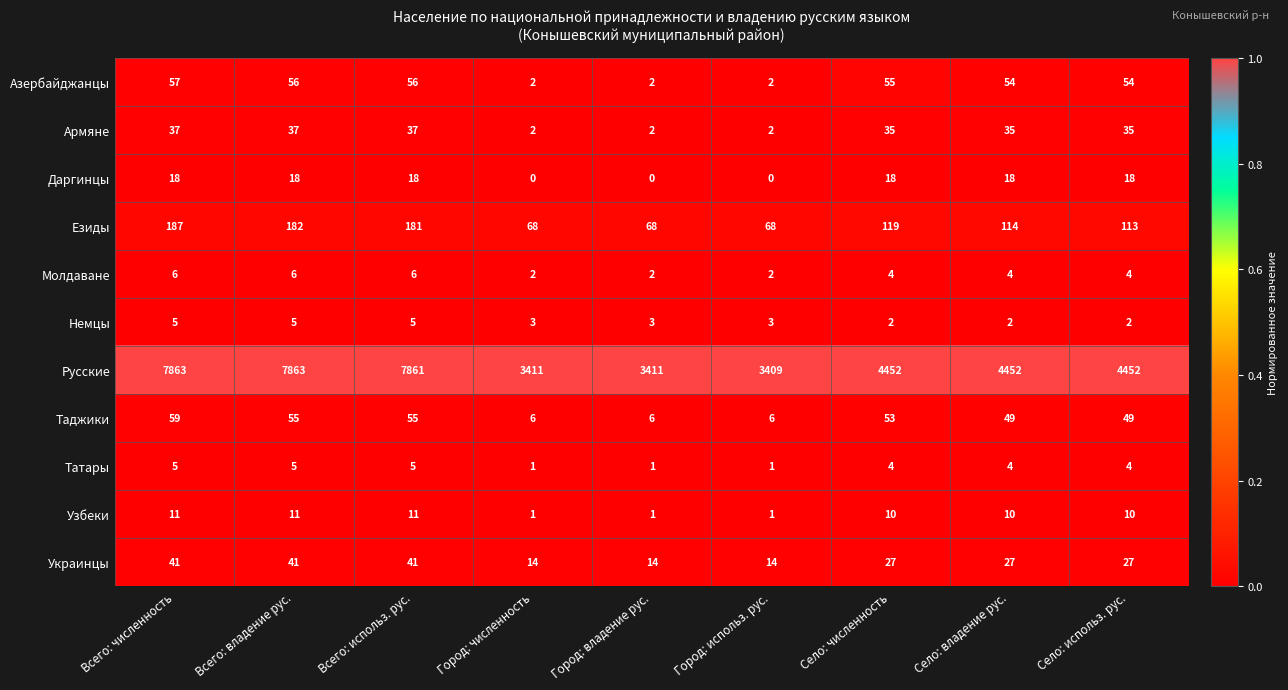

Which series has the widest spread of values?

Русские